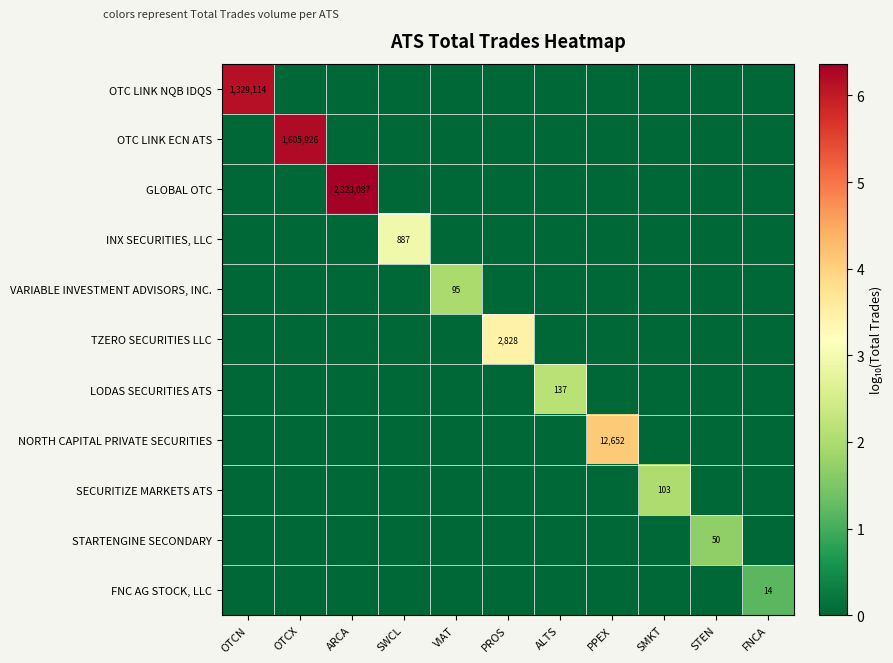

Which category has the lowest value in the TZERO SECURITIES LLC series?

OTCN